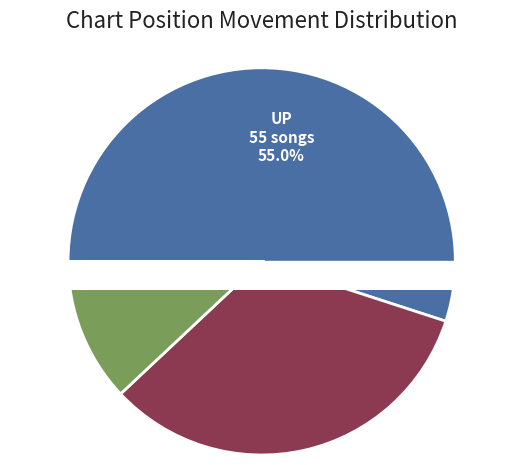

Which category has the biggest portion of the pie?

up